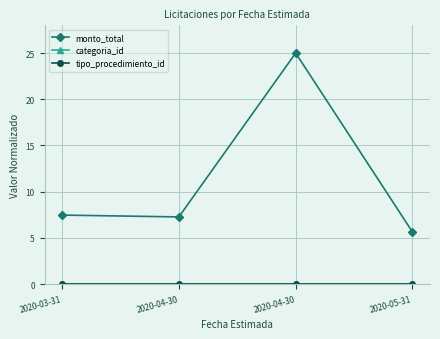

Does the chart display data point markers on the line(s)?

Yes